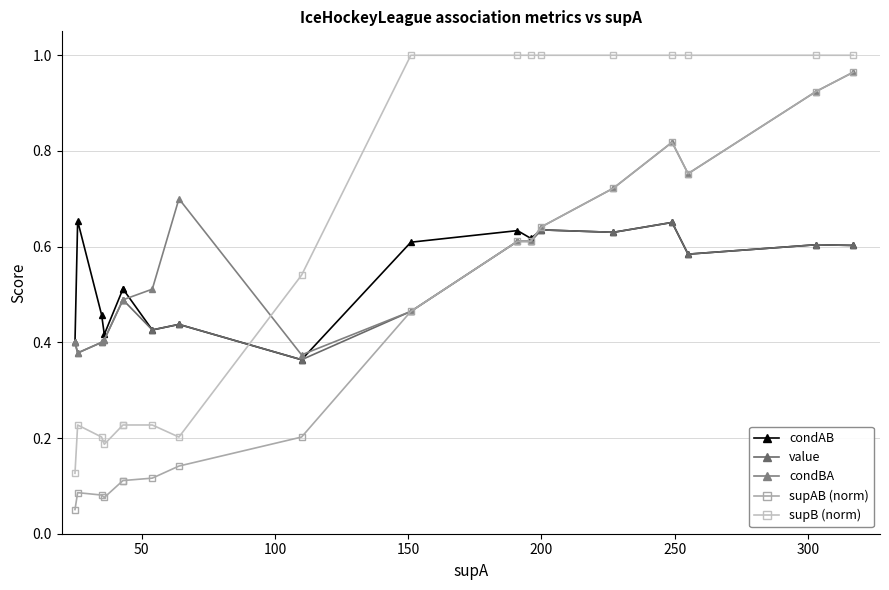

Which series has the widest spread of values?

supAB (norm)